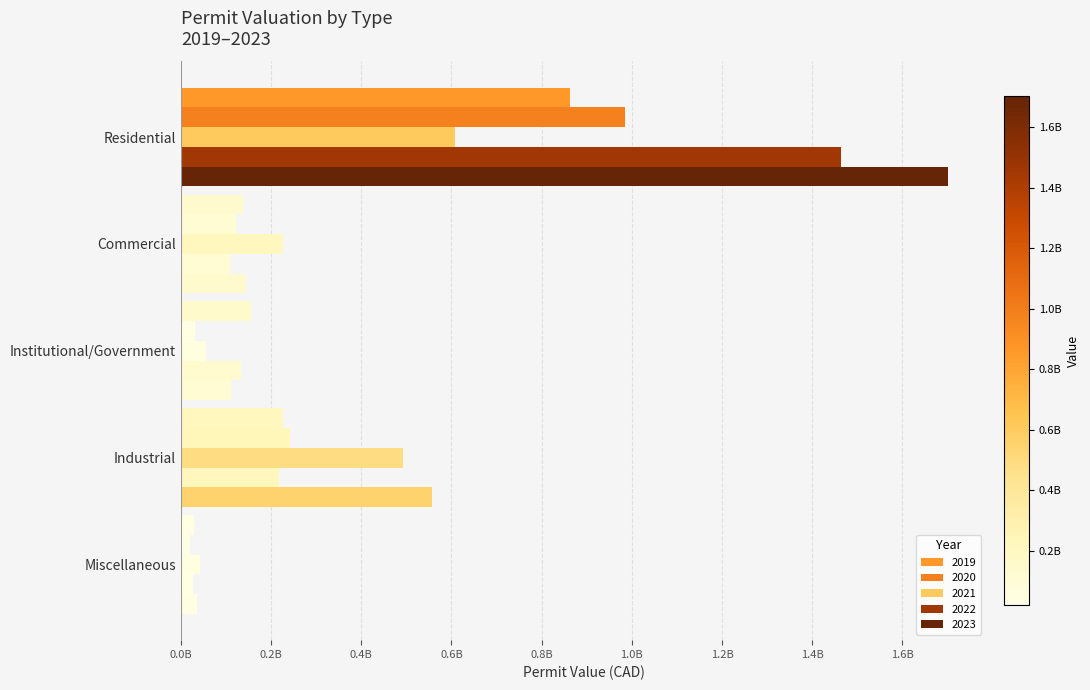

What are all the series names shown in the legend?

2019, 2020, 2021, 2022, 2023